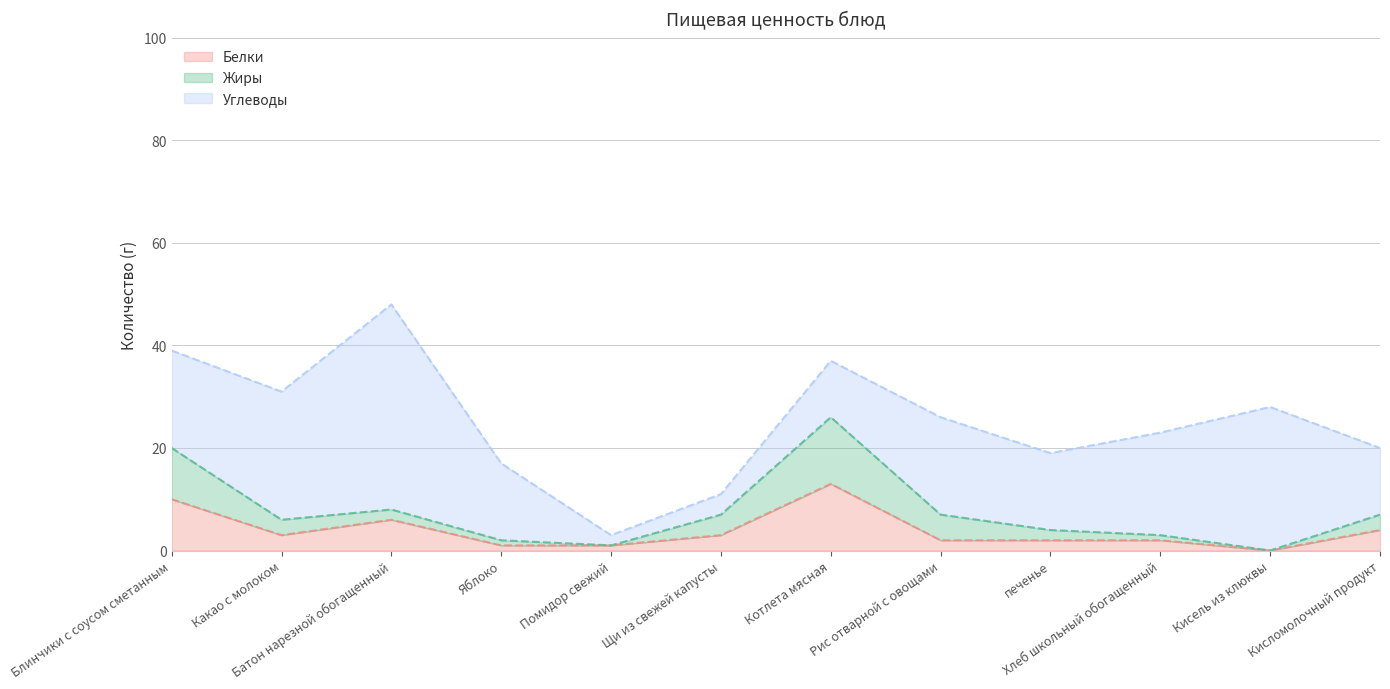

How many distinct data groups are displayed?

3